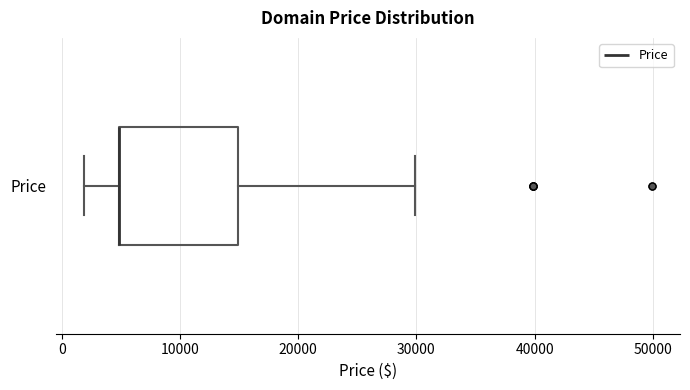

Read this box plot against the x-axis: the position of the median line, the range covered by the box, and the ends of both whiskers. The values are not printed on the chart, so give them approximately, as read against the axis.

median 5000 (drawn on the box's left edge), box 5000 to 15000, whiskers 2000 to 30000